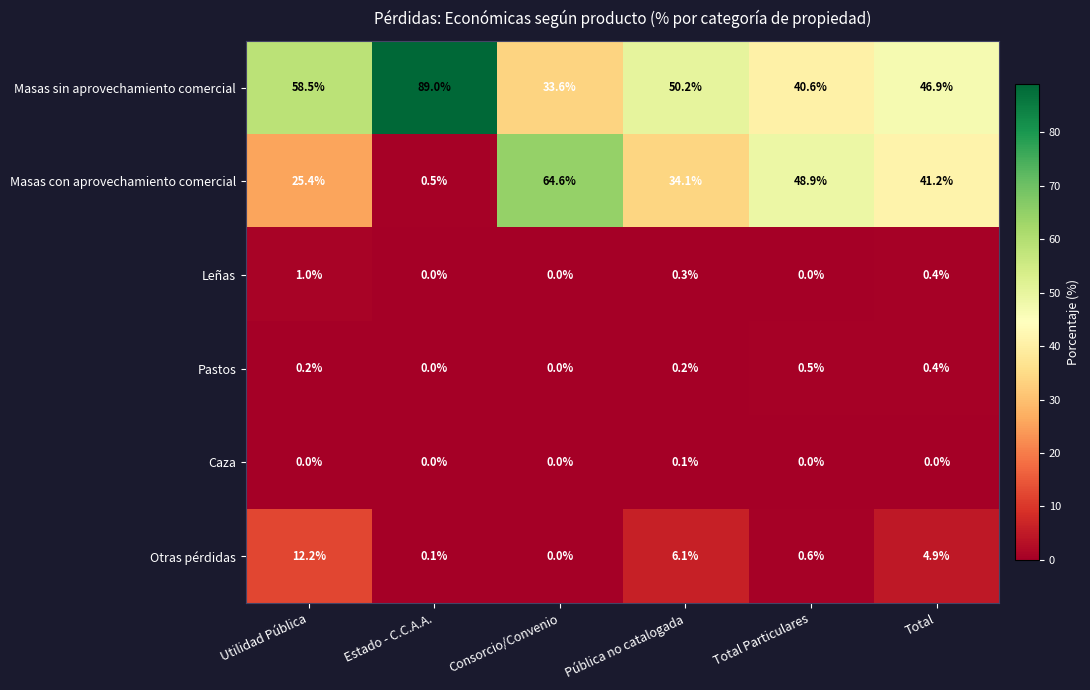

Which label corresponds to the largest value in the chart?

Estado - C.C.A.A.